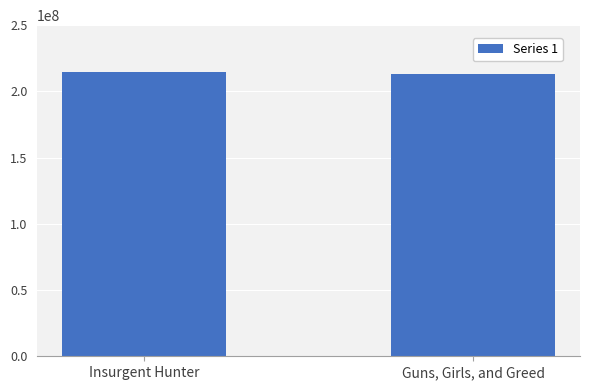

How many series are shown in this chart?

1